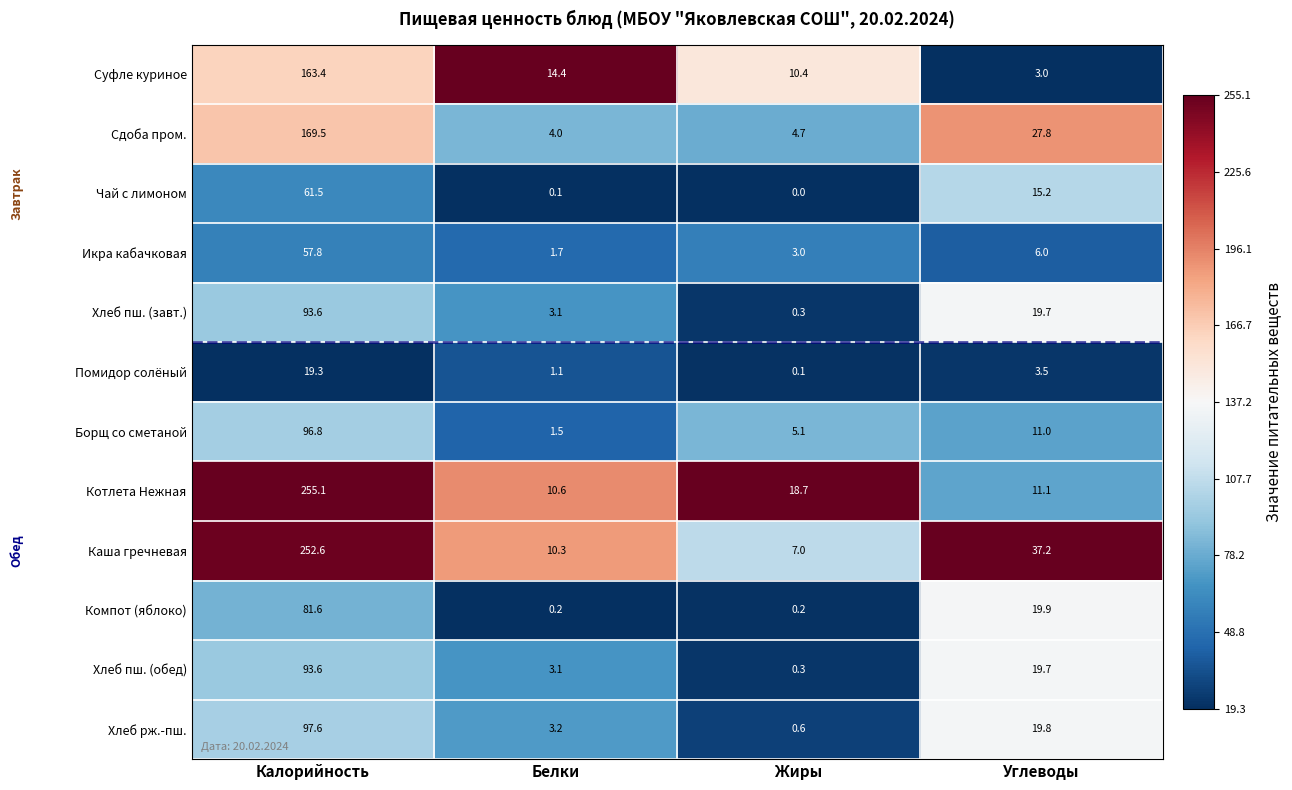

List the labels in order of Суфле куриное value, smallest first.

Углеводы, Жиры, Белки, Калорийность